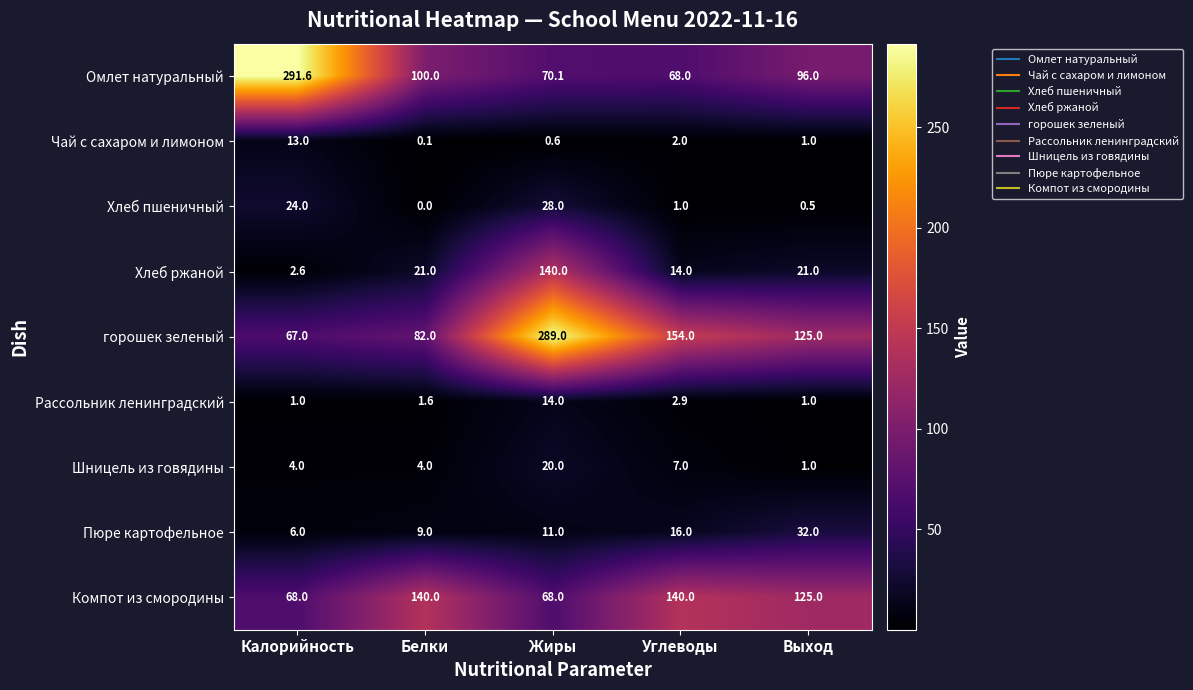

Which series has the largest total across all categories?

горошек зеленый